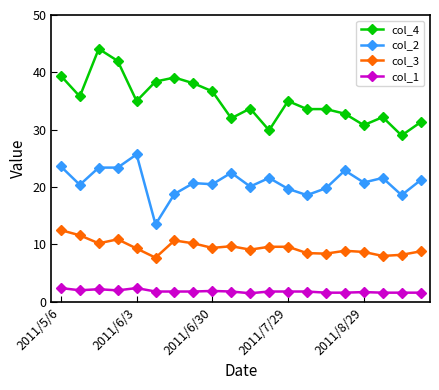

Which series has the widest spread of values?

col_4